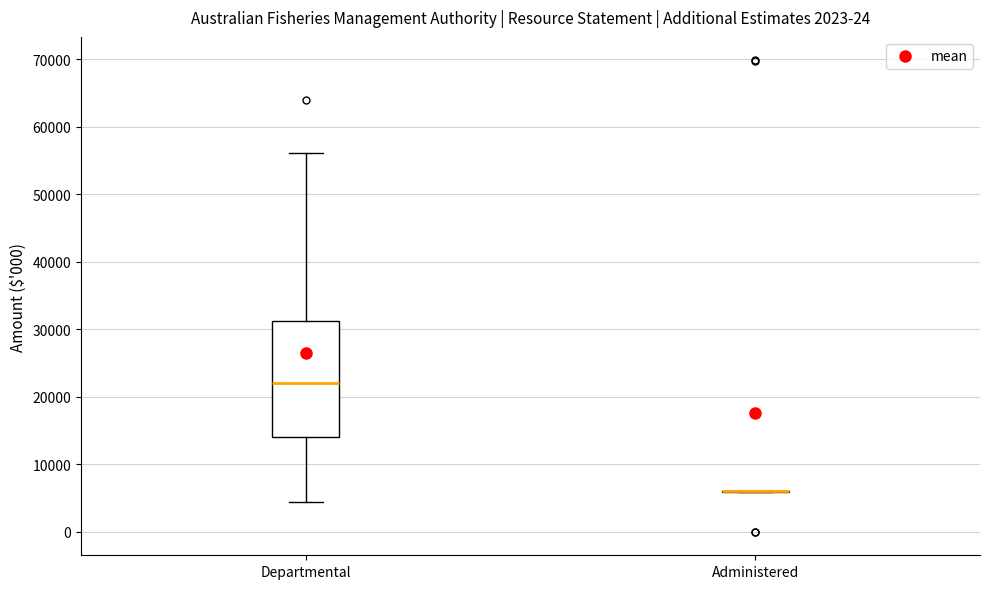

Reading left to right, transcribe this box plot: for each box, give where its median line is, the range the box spans, and where its two whiskers end, as read against the y-axis. The values are not printed on the chart, so give them approximately, as read against the axis.

Departmental: median 22000, box 14000 to 31000, whiskers 4000 to 56000
Administered: box collapsed to a line at 6000, whiskers 6000 to 6000